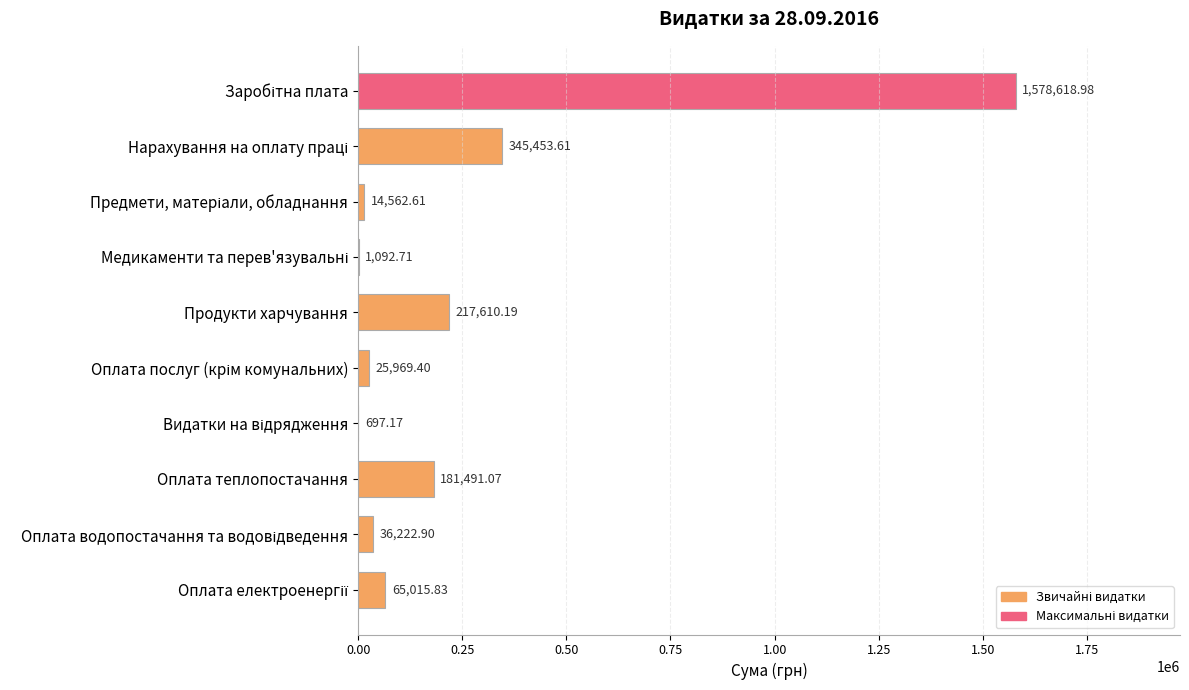

What is the sum of all values?

2466734.5